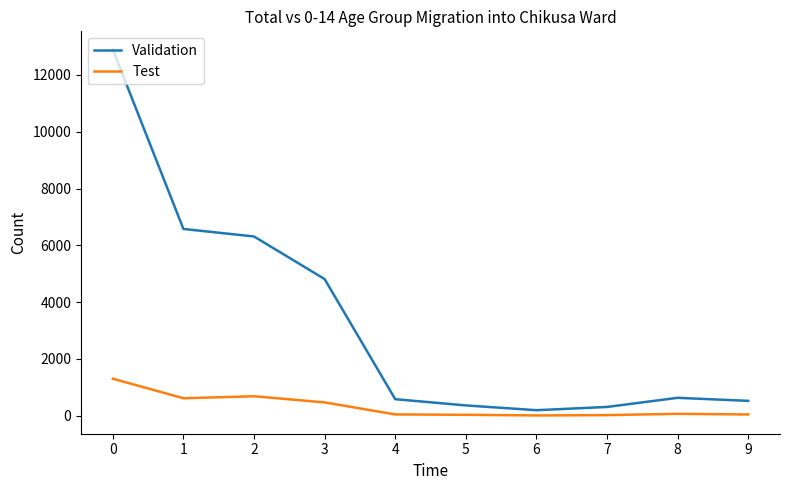

What is the total value across all series at 6?

210